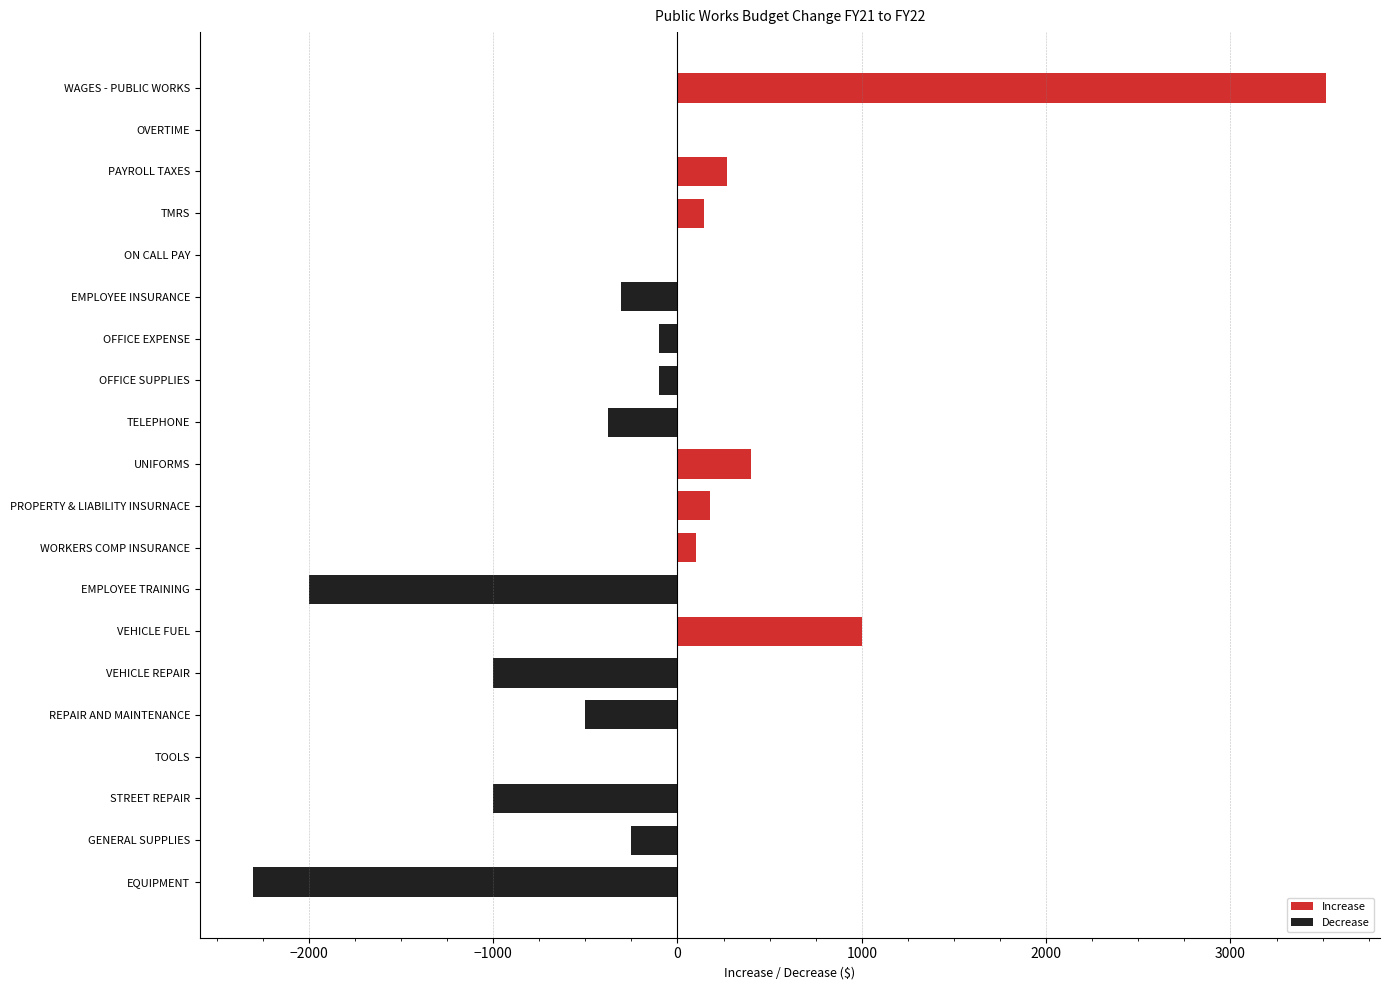

The chart shows a value of -3629 at OVERTIME. True or false?

False